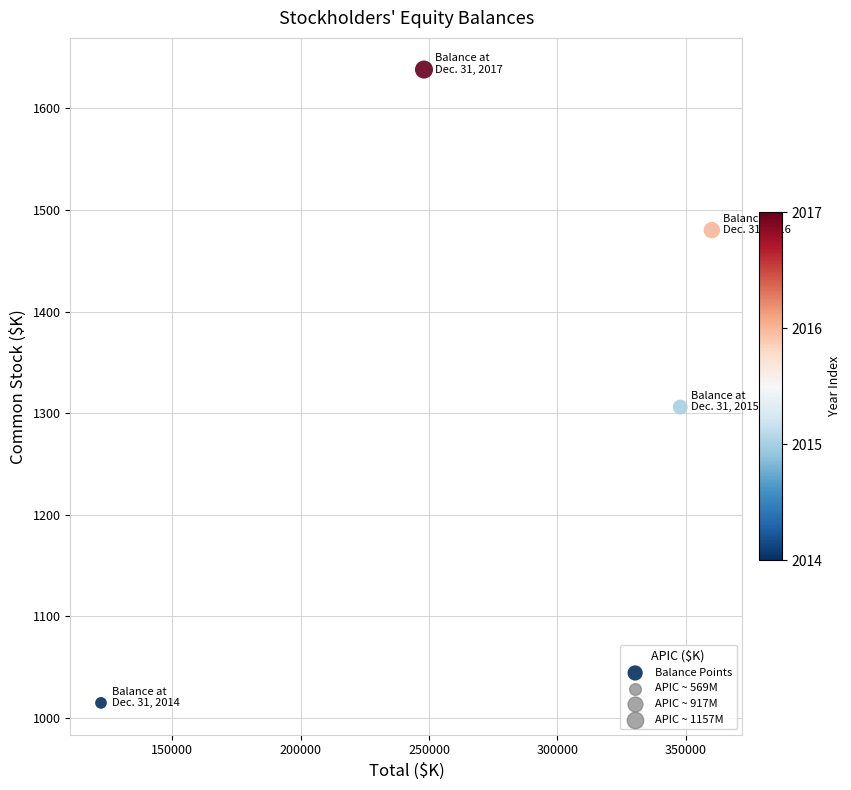

What Y value in the scatter plot is closest to 1326?

1306